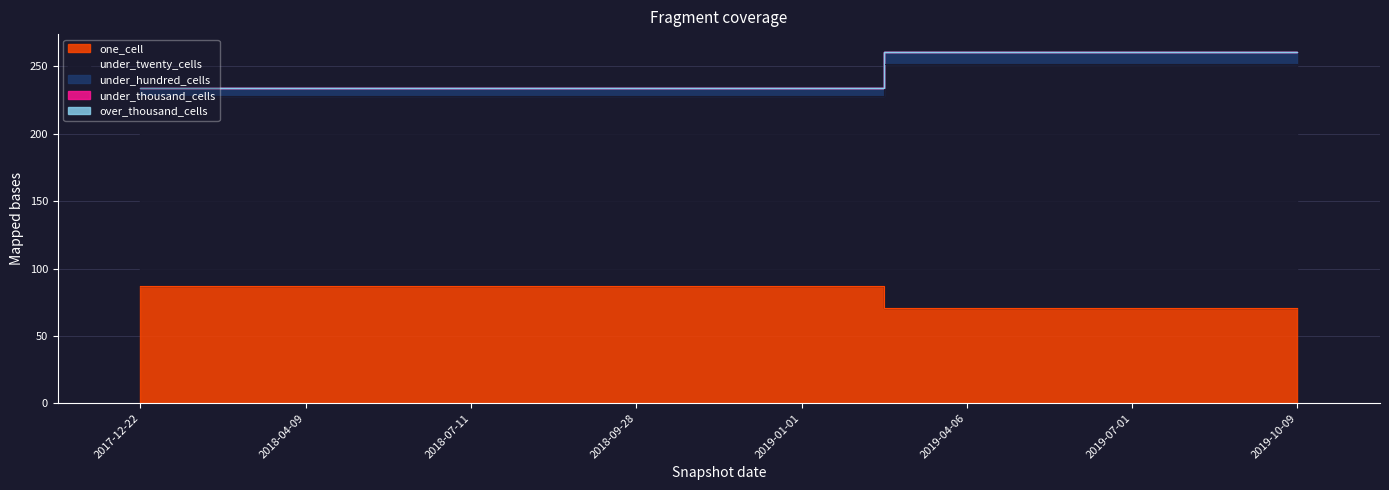

Is it true that under_twenty_cells equals 343 at 2019-10-09?

False